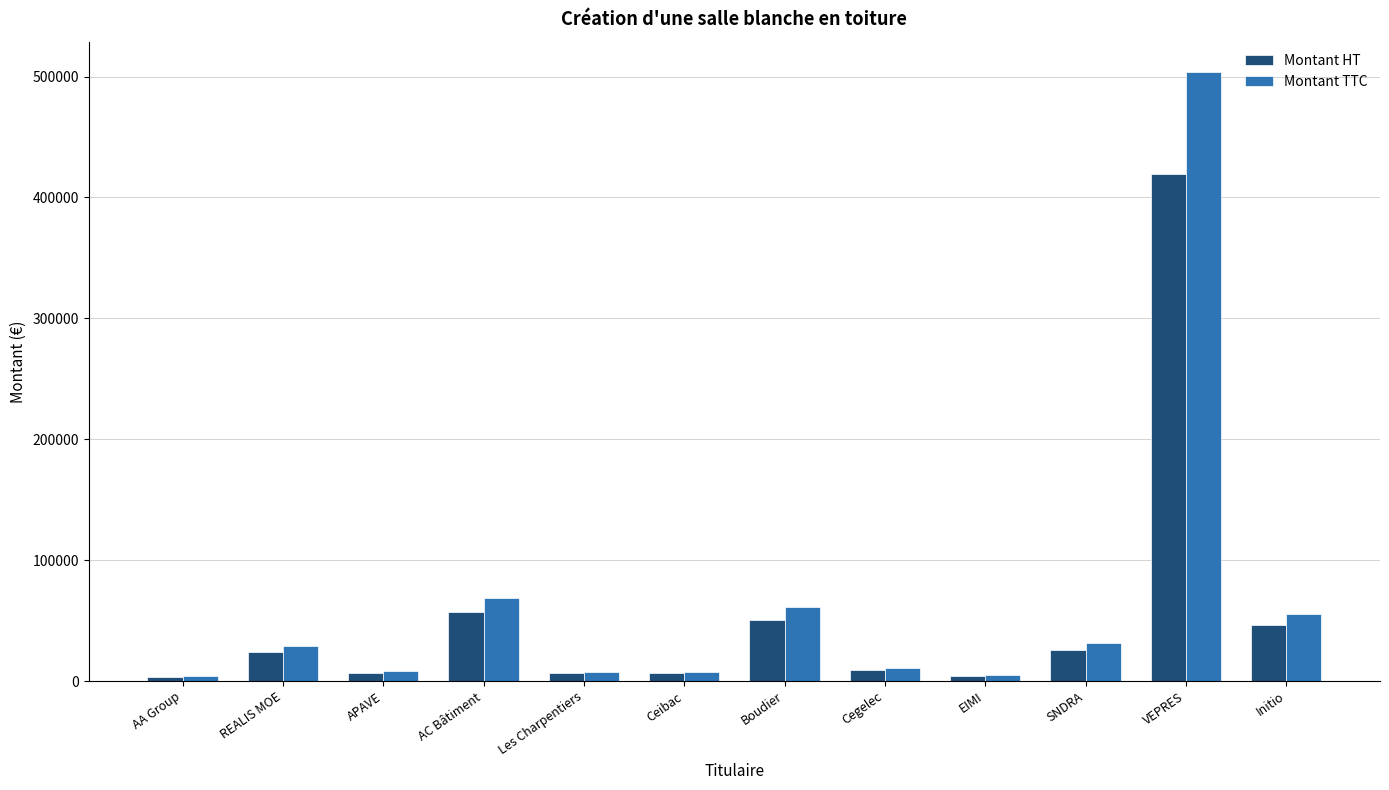

How many values in the Montant TTC series are below 28620?

6